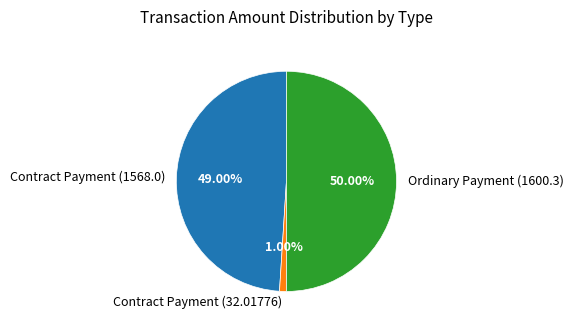

Rank the categories by value from lowest to highest.

Contract Payment (32.01776), Contract Payment (1568.0), Ordinary Payment (1600.3)